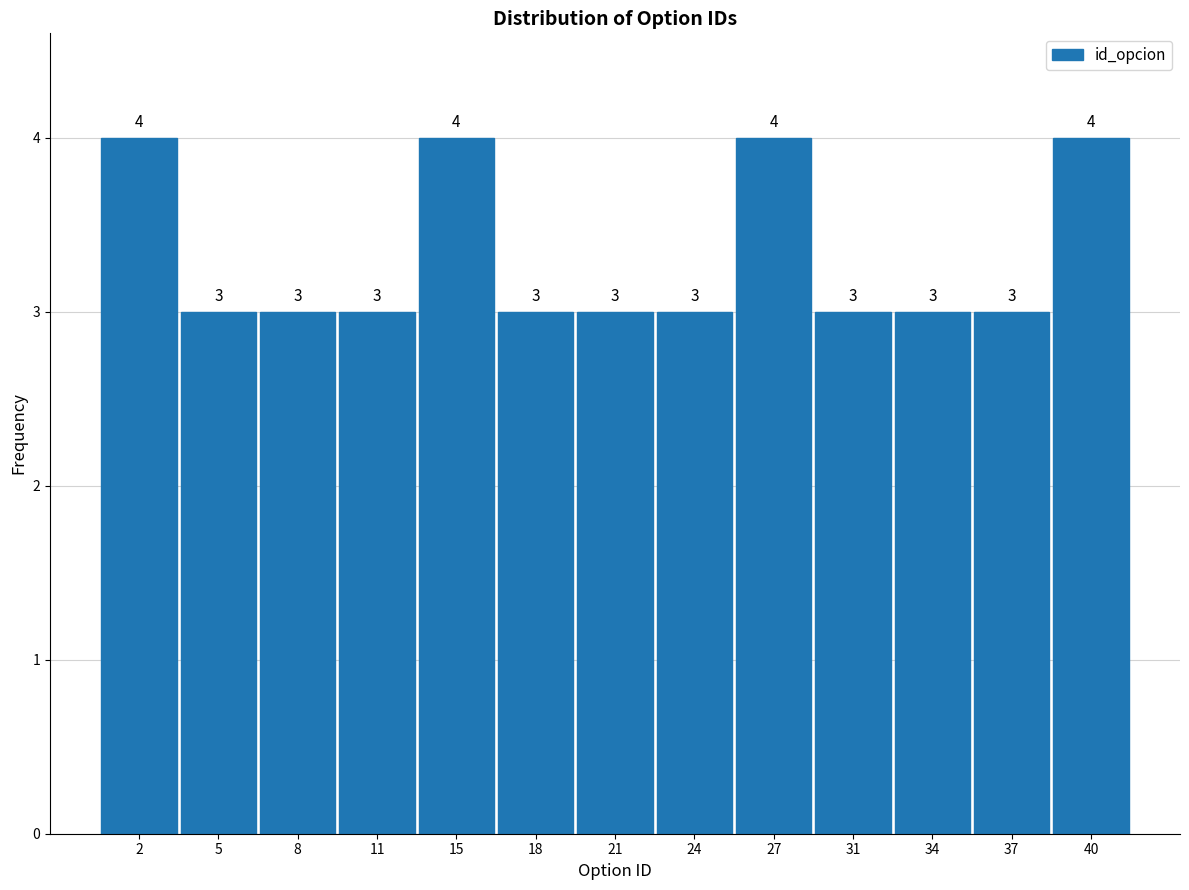

Reading left to right, what are all the values shown in this chart?

4	3	3	3	4	3	3	3	4	3	3	3	4